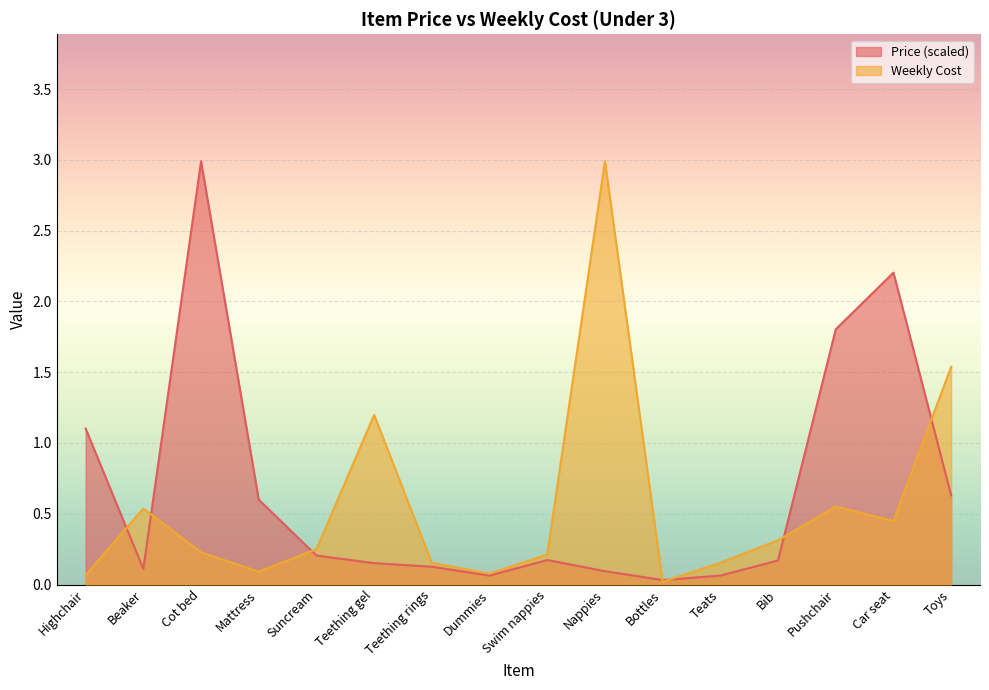

Which series has the widest spread of values?

Weekly Cost